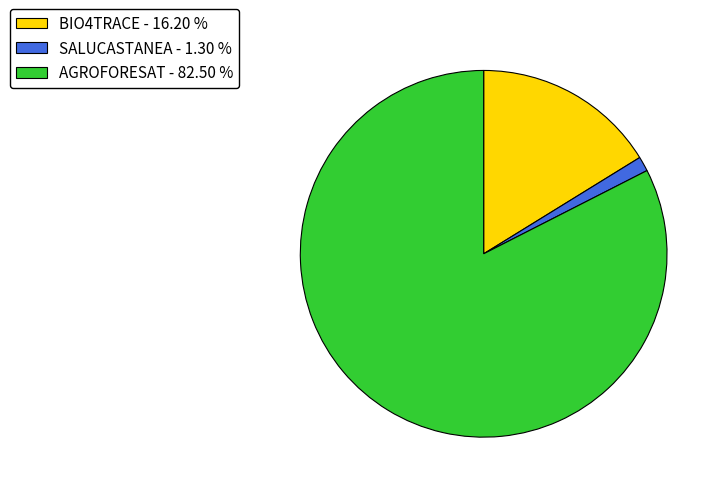

Which has a higher value, BIO4TRACE or AGROFORESAT?

AGROFORESAT